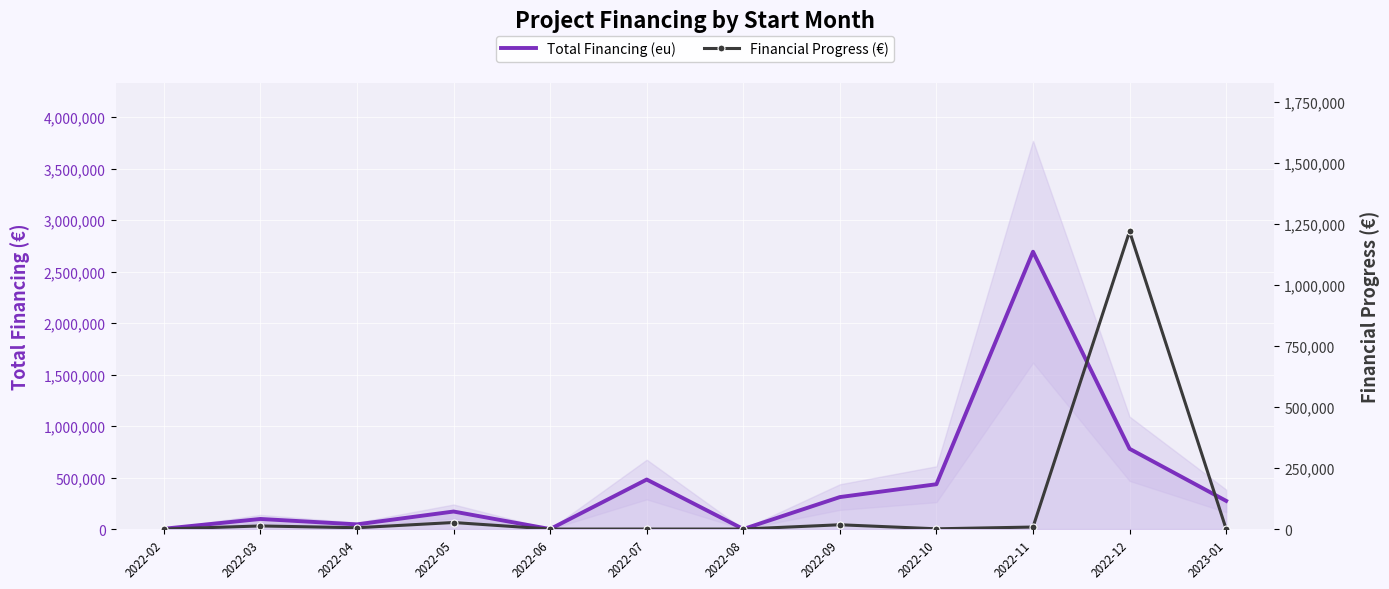

Which series changed the most between 2022-05 and 2022-09?

Total Financing (eu)